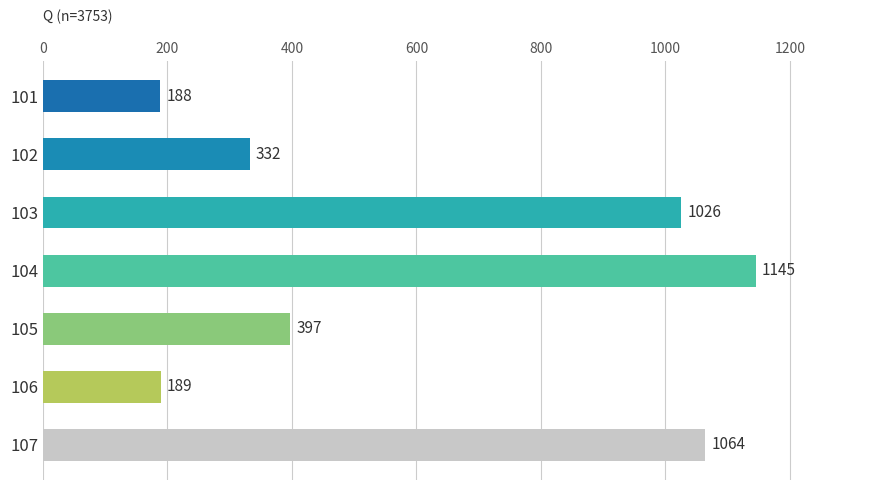

The chart shows a value of 189 at 106. True or false?

True